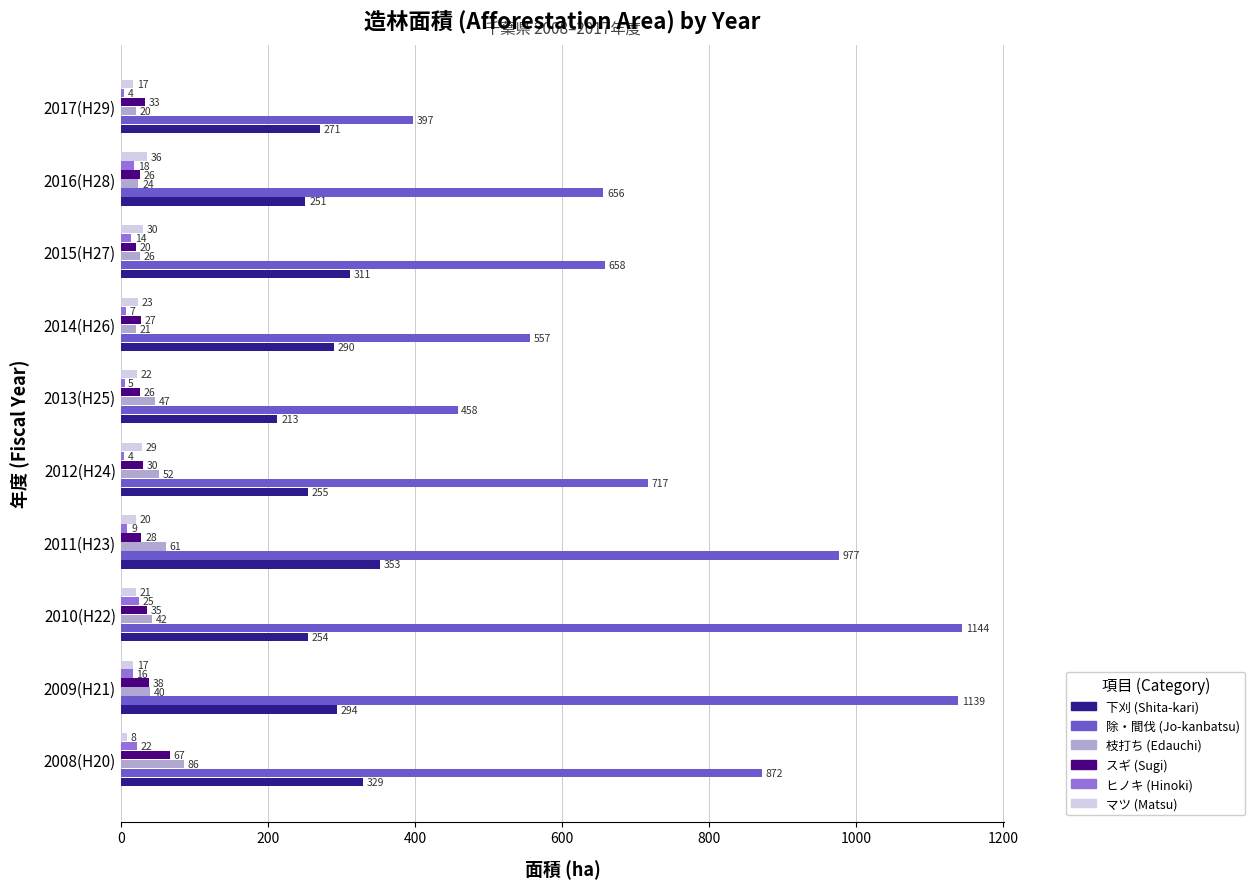

Which series has the largest total across all categories?

除・間伐 (Jo-kanbatsu)